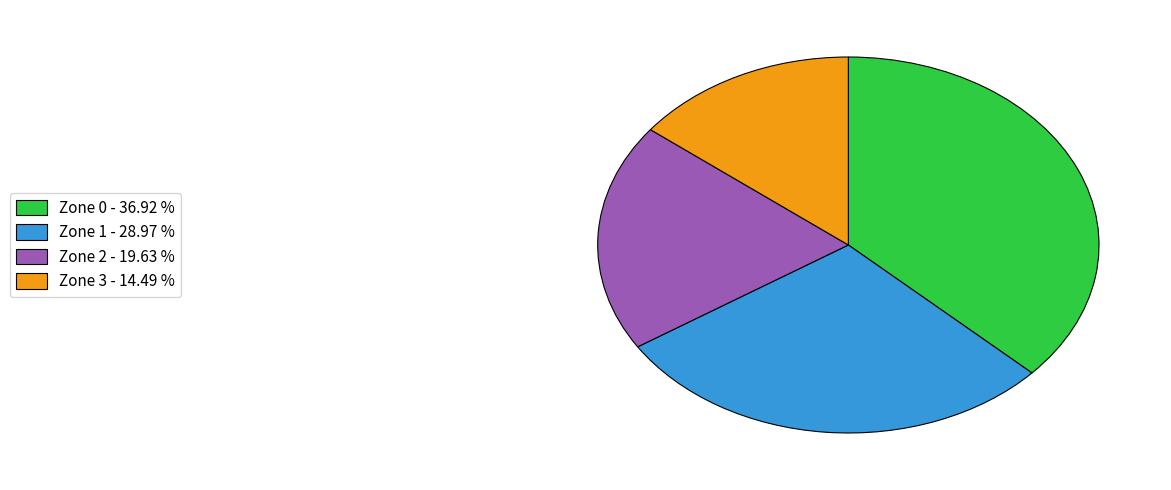

Does Zone 0 account for over 50% of the chart?

No